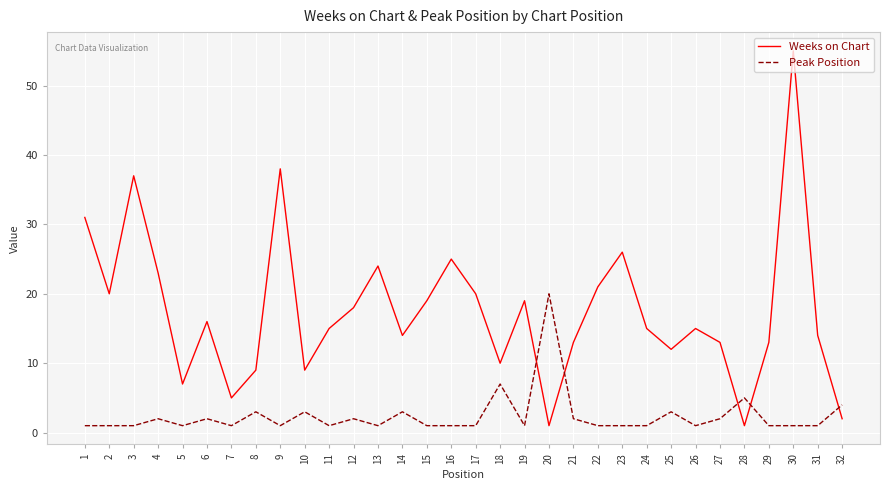

Is the value of Weeks on Chart at 14 greater than the value of Peak Position at 13?

Yes